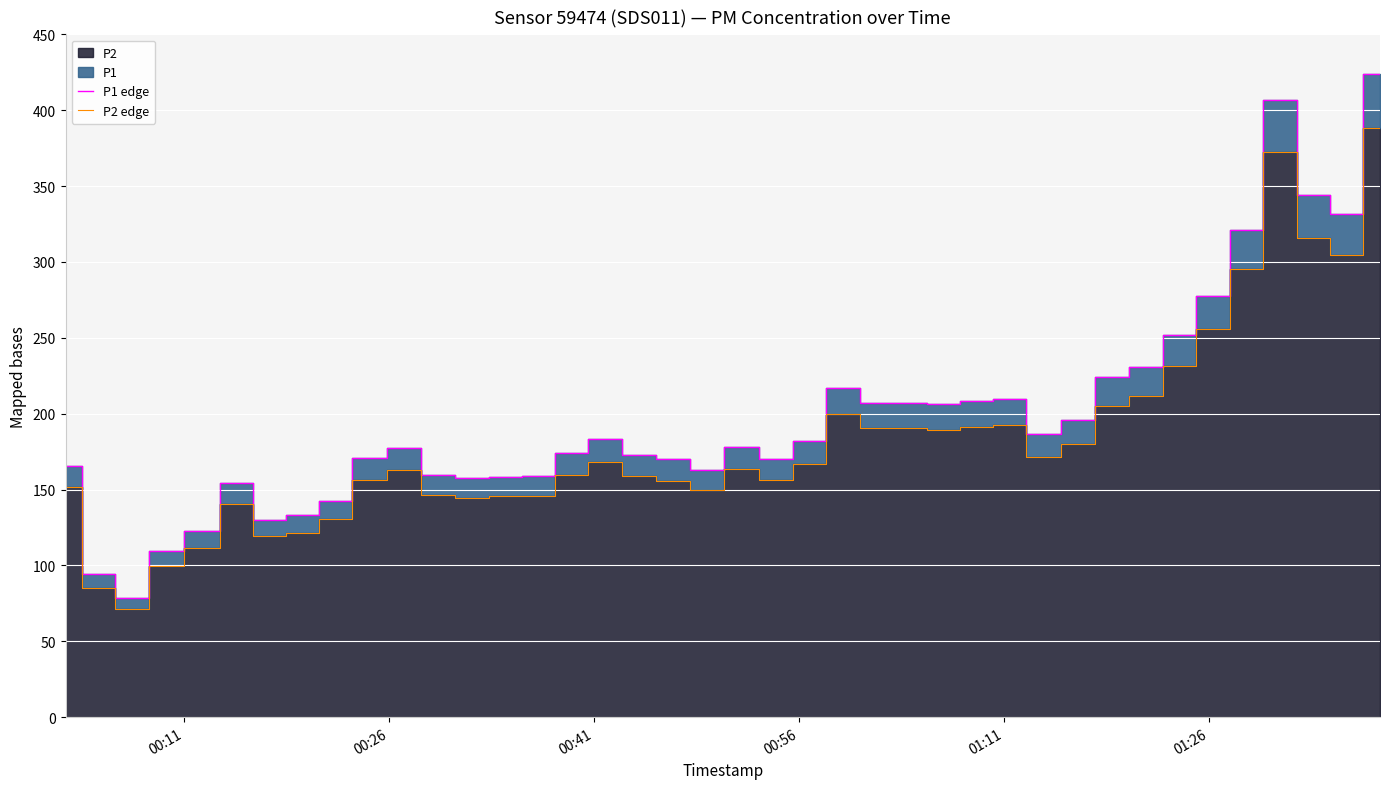

What is the difference between the maximum and second lowest values in the P2 edge series?

302.7